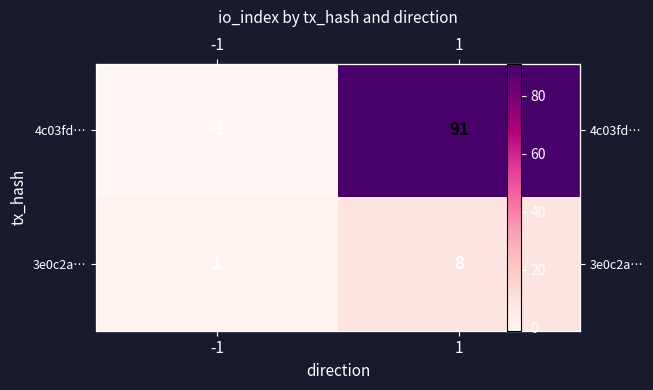

What is the difference between the 4c03fd… values at 1 and -1?

92